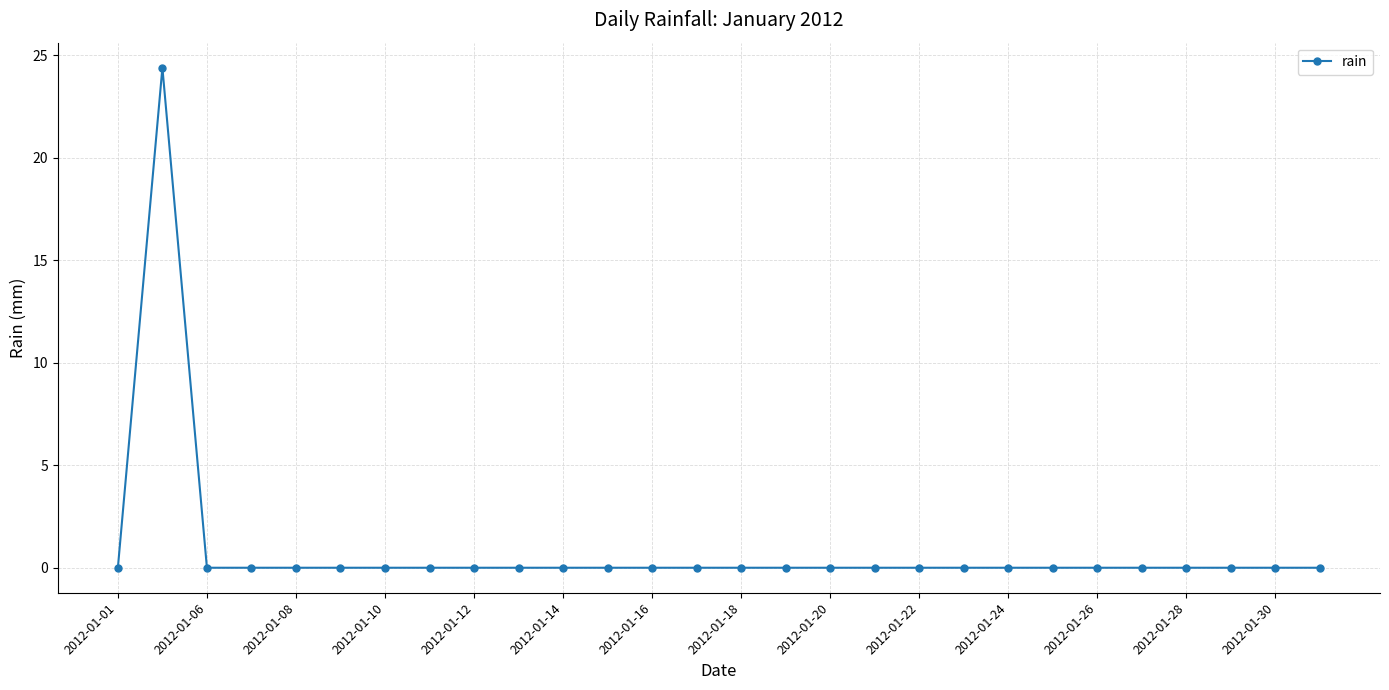

What is the maximum value shown in the chart?

24.4